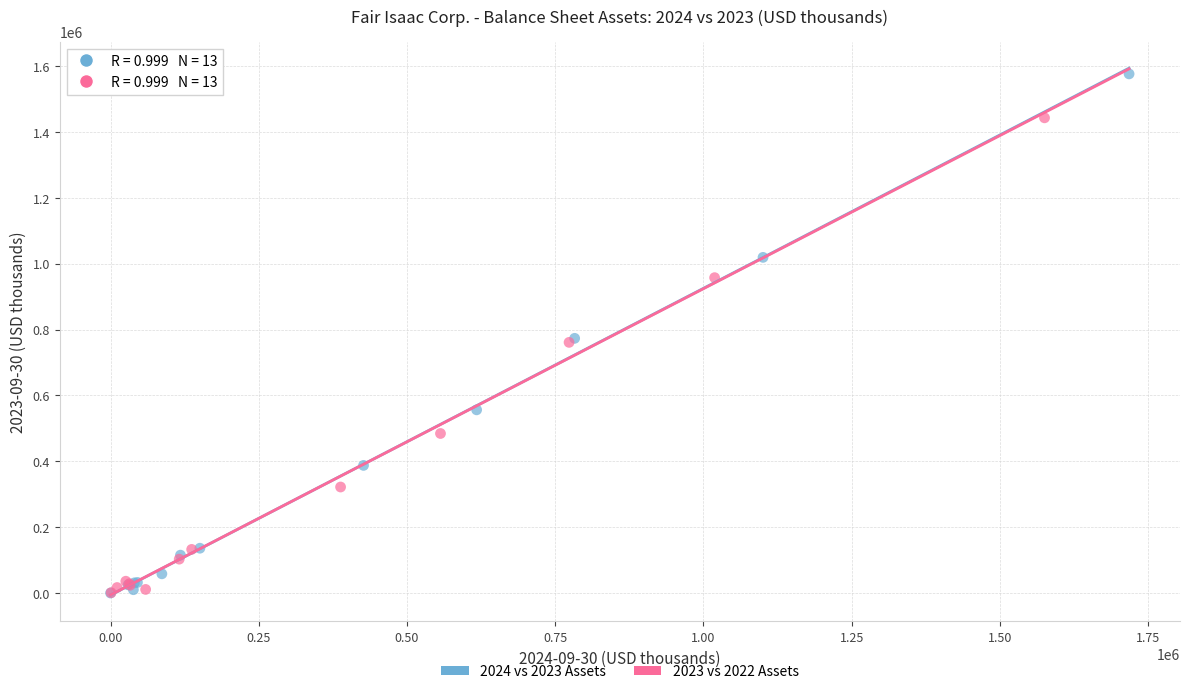

Which series has the widest spread of Y values?

2024 vs 2023 Assets